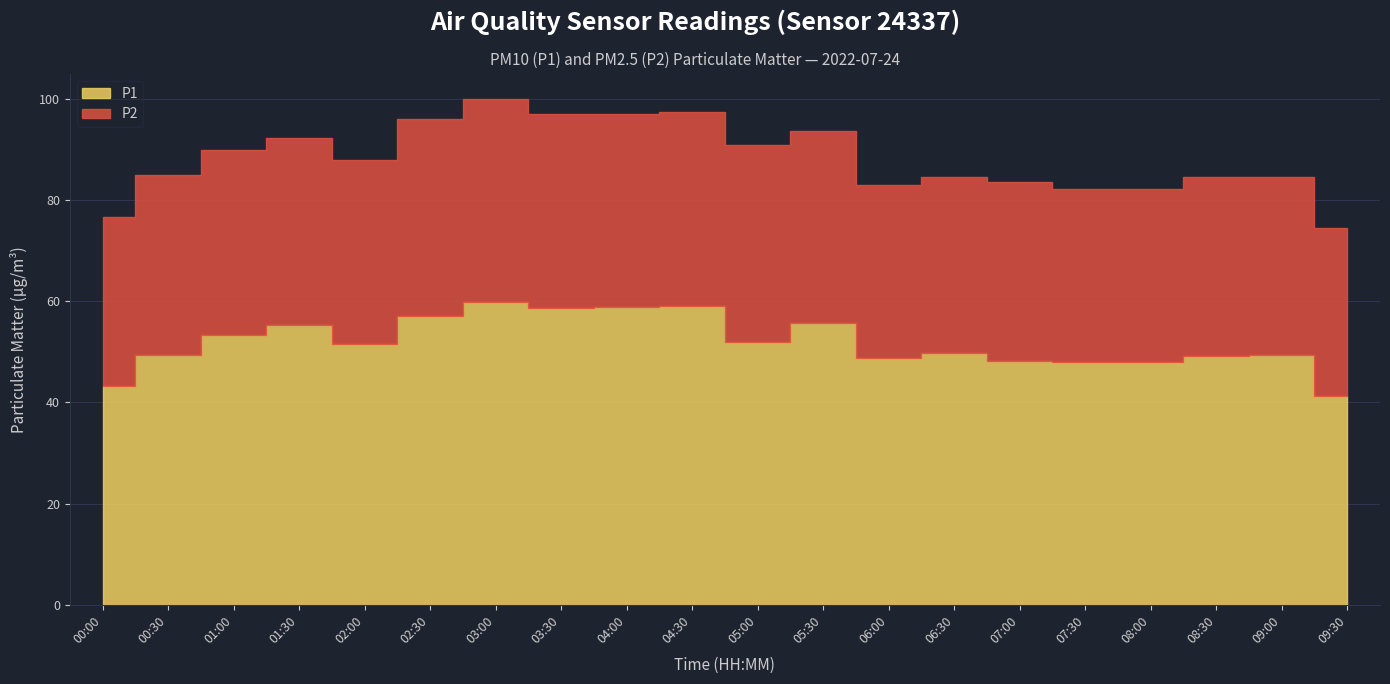

Between 01:00 and 05:00, which series saw the biggest shift?

P2